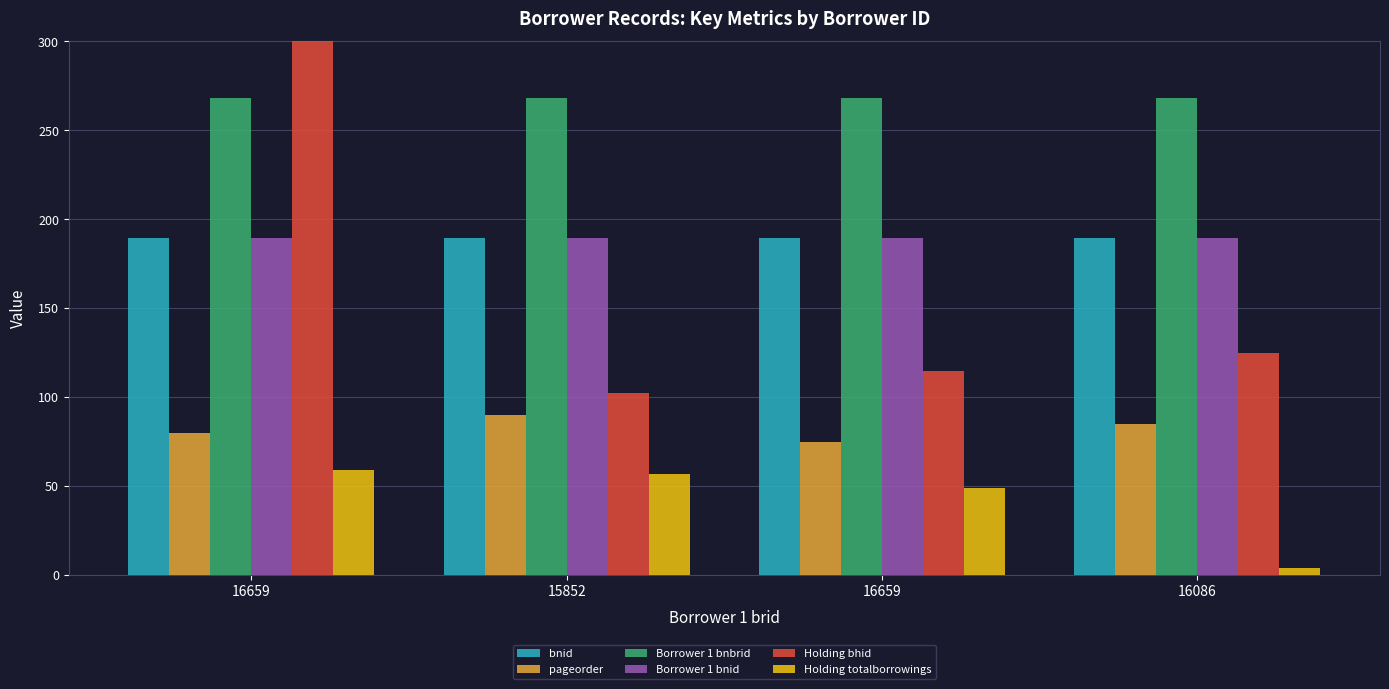

Which label corresponds to the smallest value in the chart?

16086